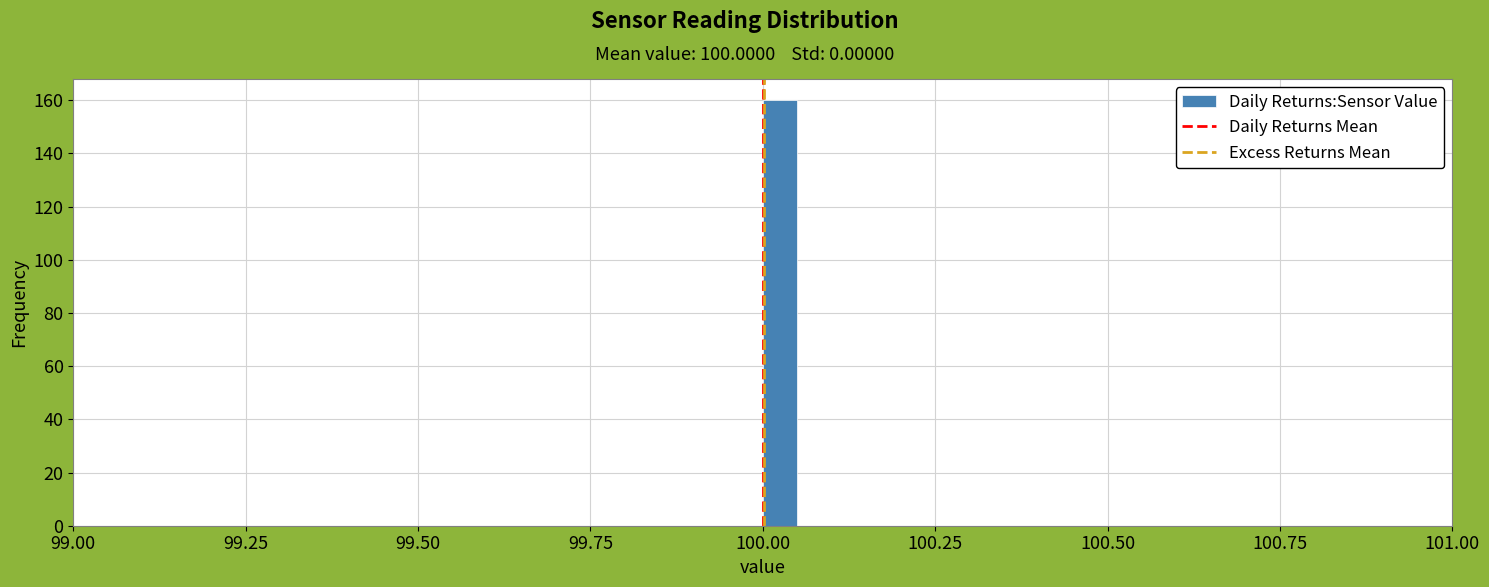

Read against the x-axis, roughly where is the centre of the tallest bar?

100.05